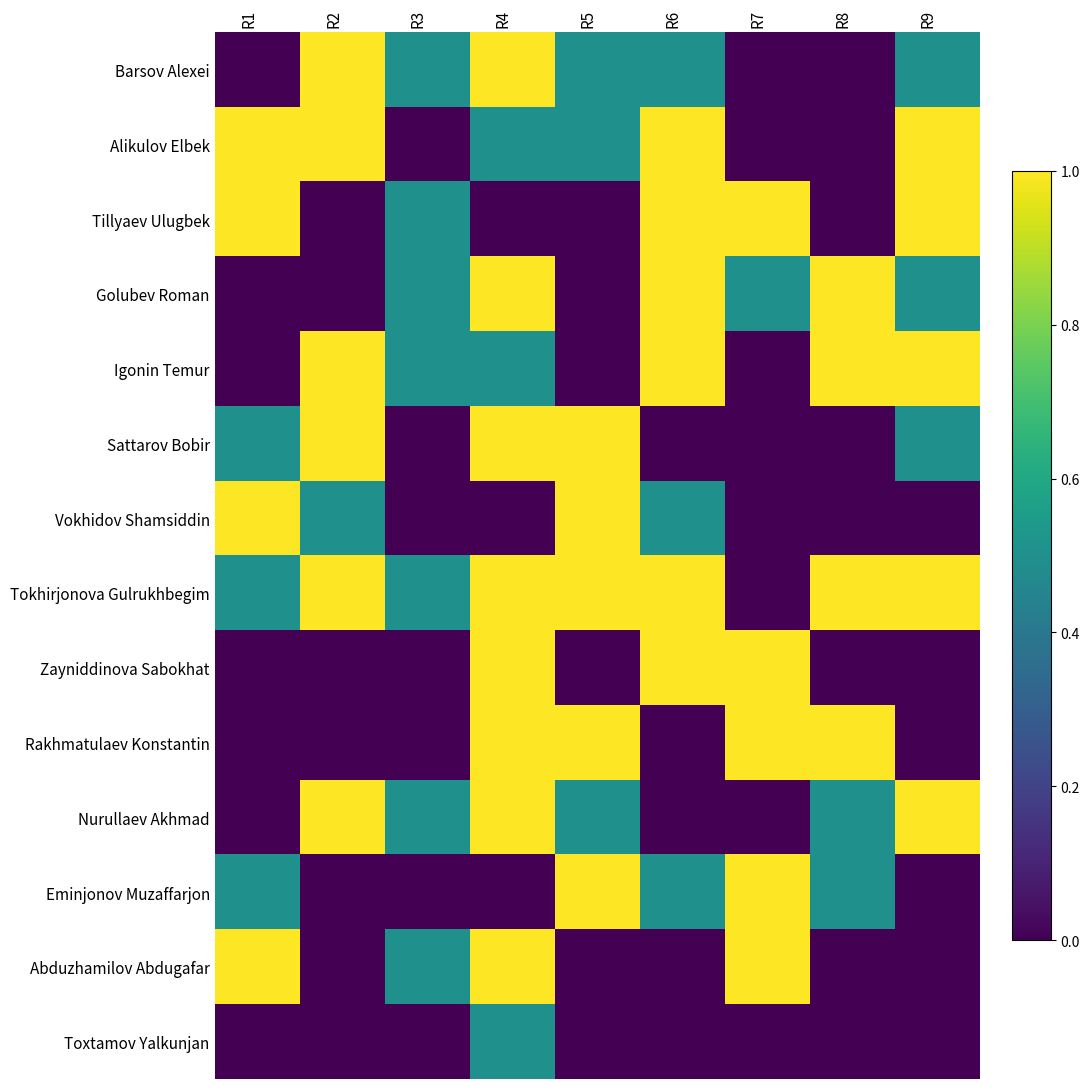

Which category has the lowest value across all series?

R1